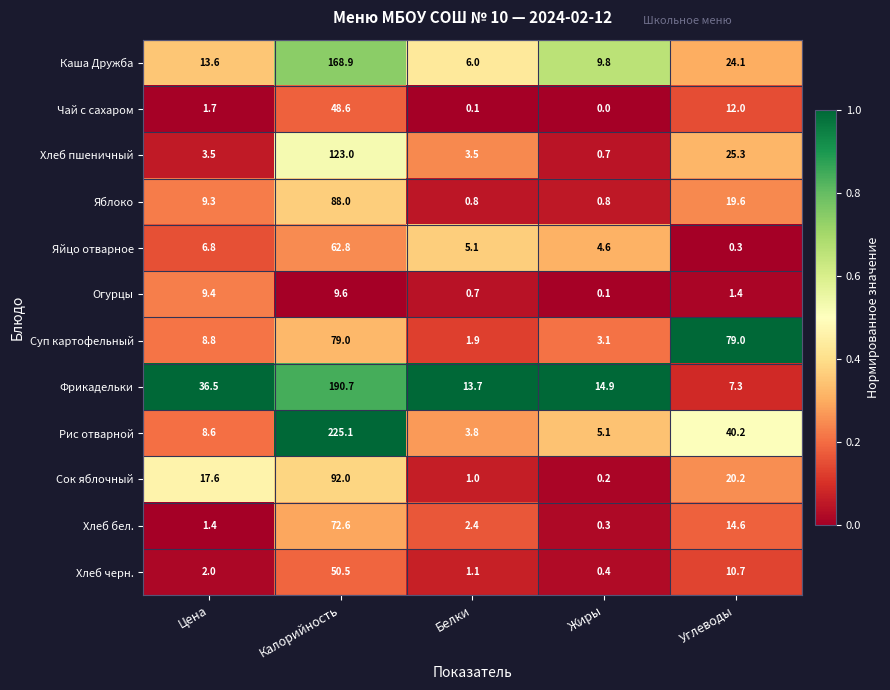

Which series has the widest spread of values?

Рис отварной